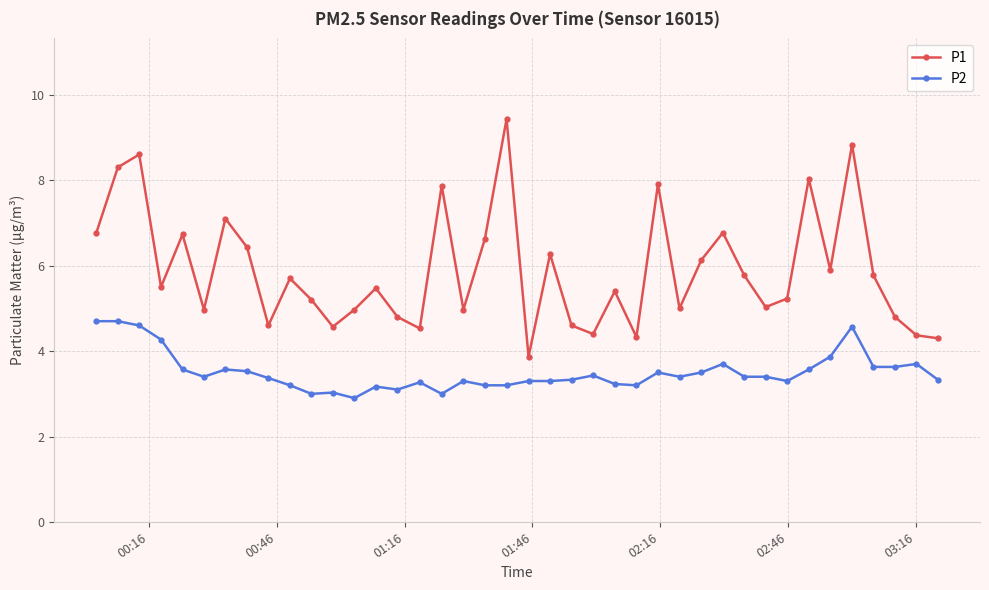

What is the value of the P1 point at the 4th from the left?

5.5